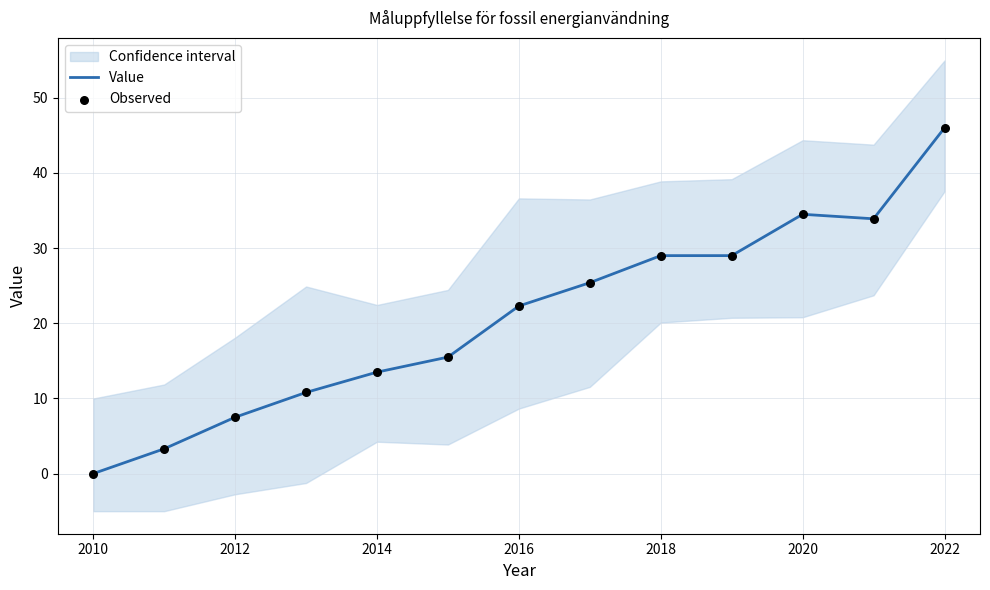

What is the maximum value for Value?

46.0